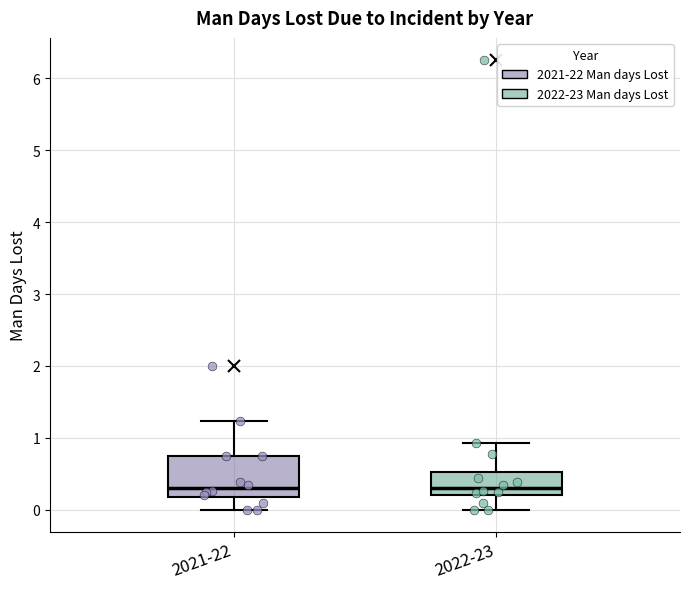

Reading left to right, transcribe this box plot: for each box, give where its median line is, the range the box spans, and where its two whiskers end, as read against the y-axis. The values are not printed on the chart, so give them approximately, as read against the axis.

2021-22: median 0.3, box 0.2 to 0.8, whiskers 0.0 to 1.2
2022-23: median 0.3, box 0.2 to 0.5, whiskers 0.0 to 0.9